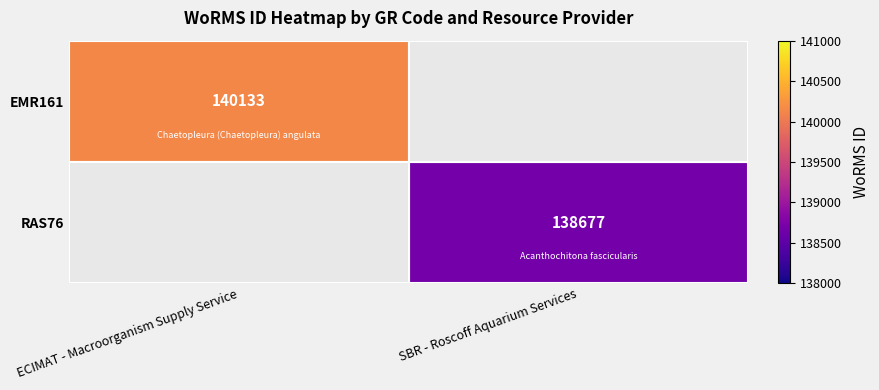

Which category has the highest value across all series?

ECIMAT - Macroorganism Supply Service